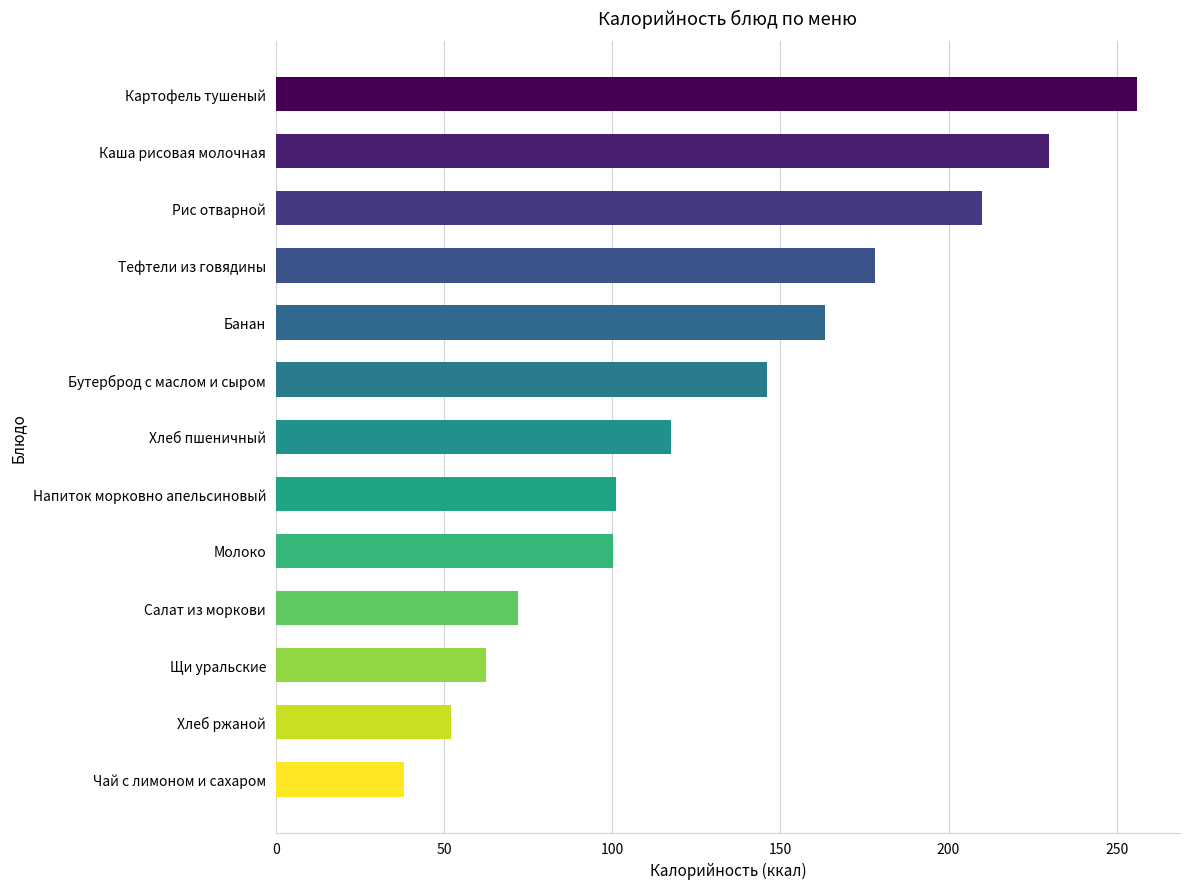

At which label is the value closest to 147?

Бутерброд с маслом и сыром